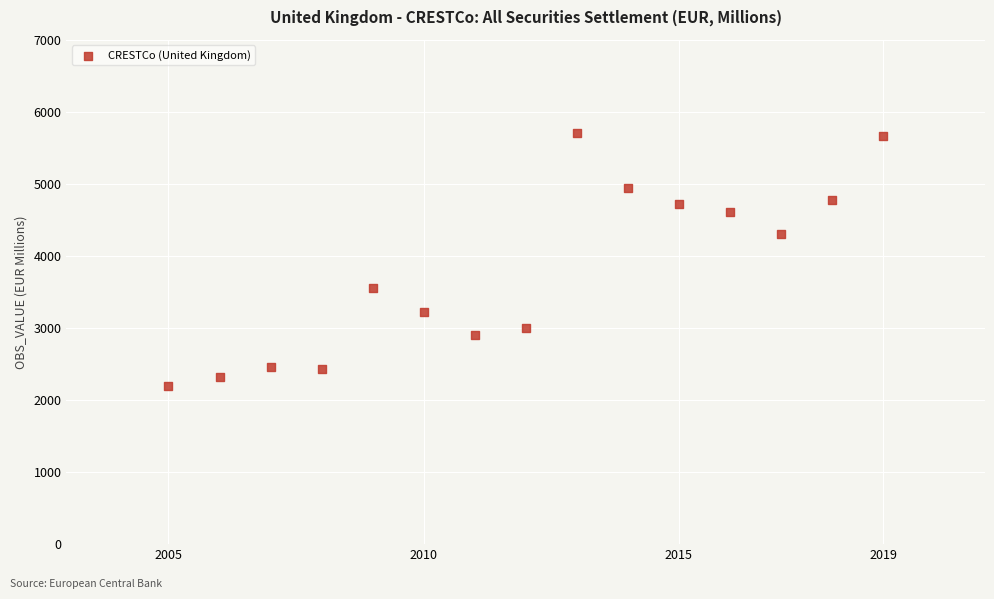

What is the range of X values (max minus min)?

14.0